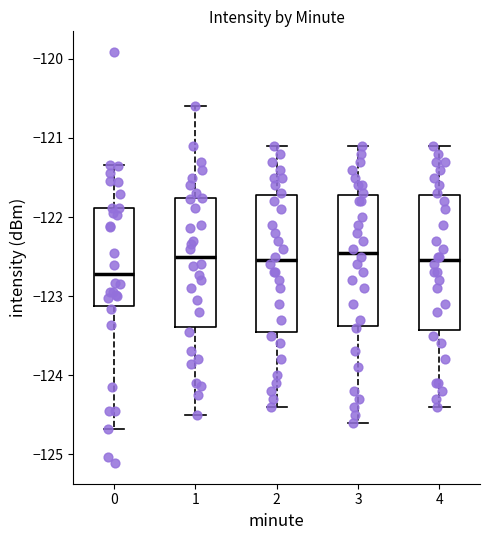

Which box's median line is the lowest?

0